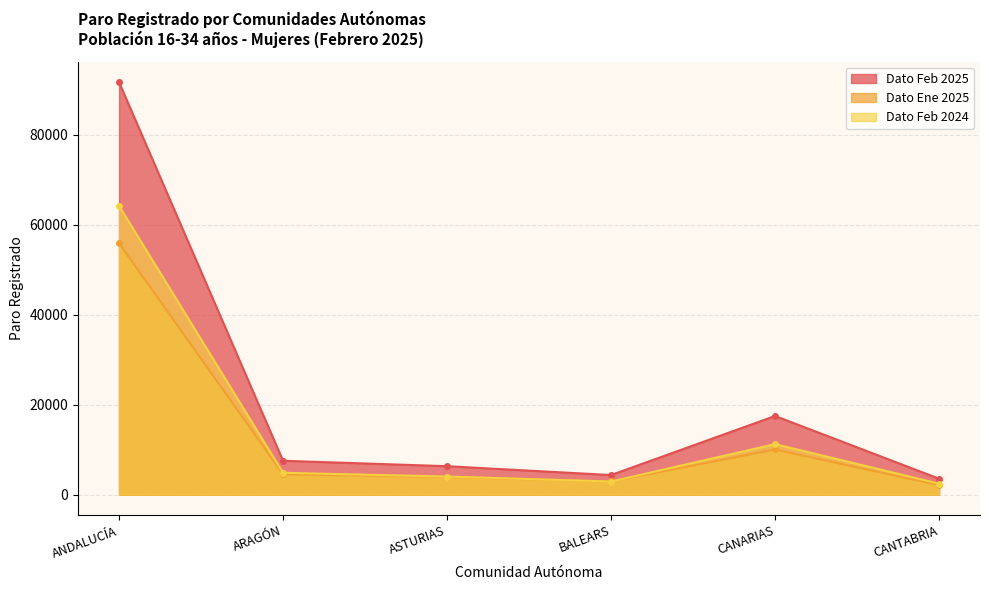

True or false: Dato Feb 2024 and Dato Ene 2025 intersect in this chart.

True